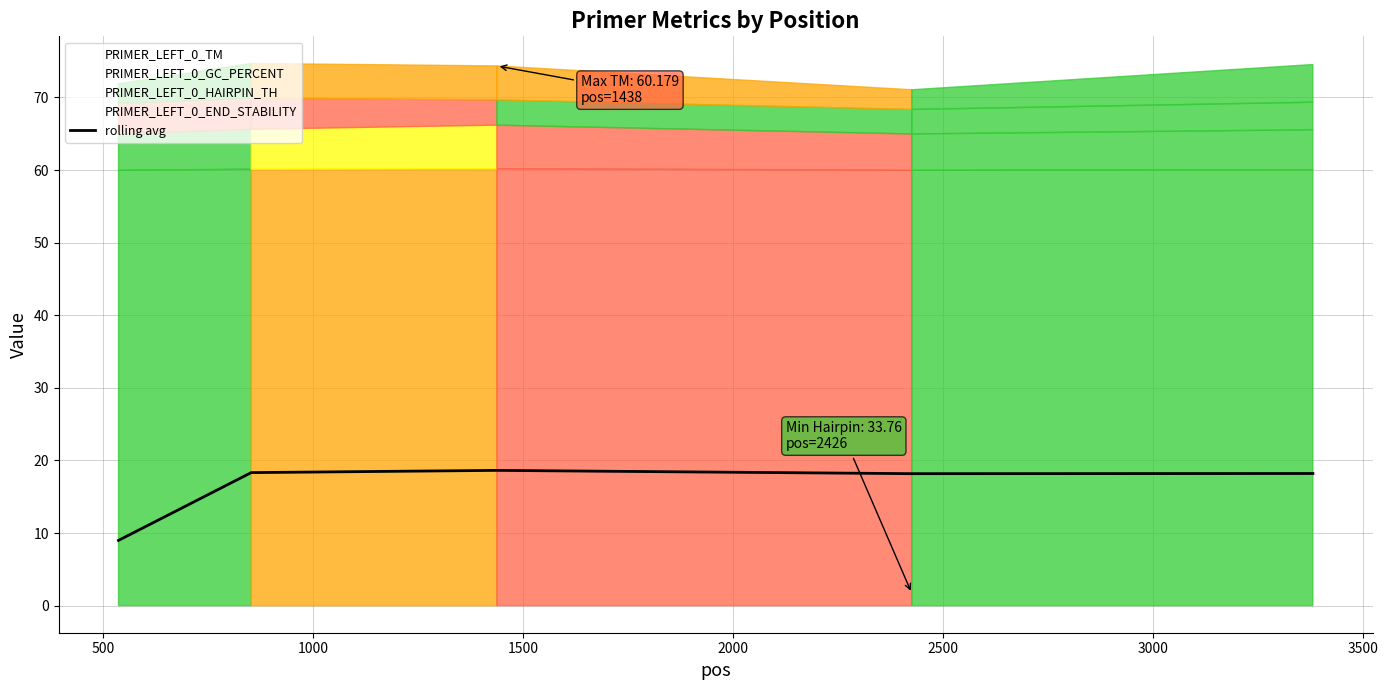

How many lines are shown in the chart?

1